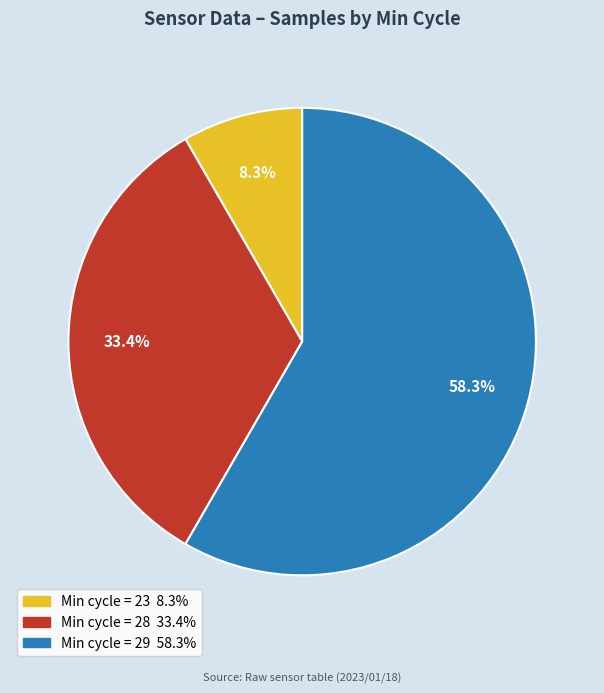

How many segments does this pie chart have?

3